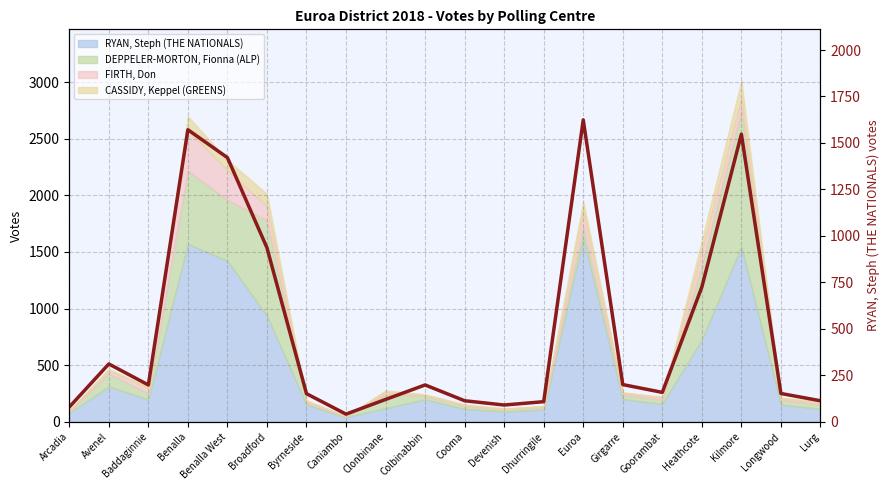

What is the average value?

493